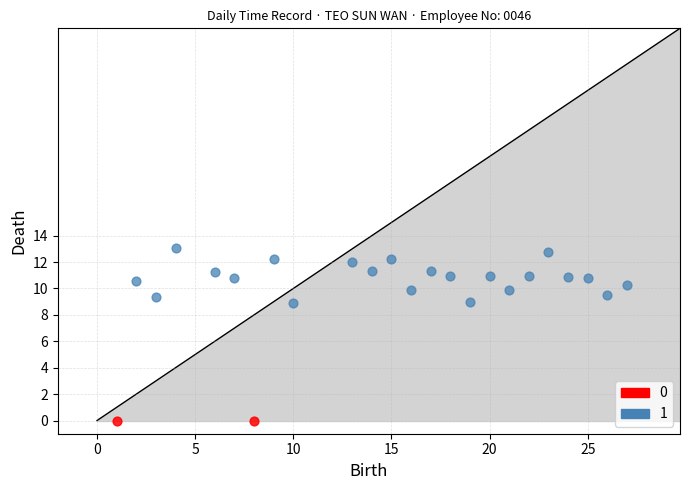

What are all the series names shown in the legend?

0, 1